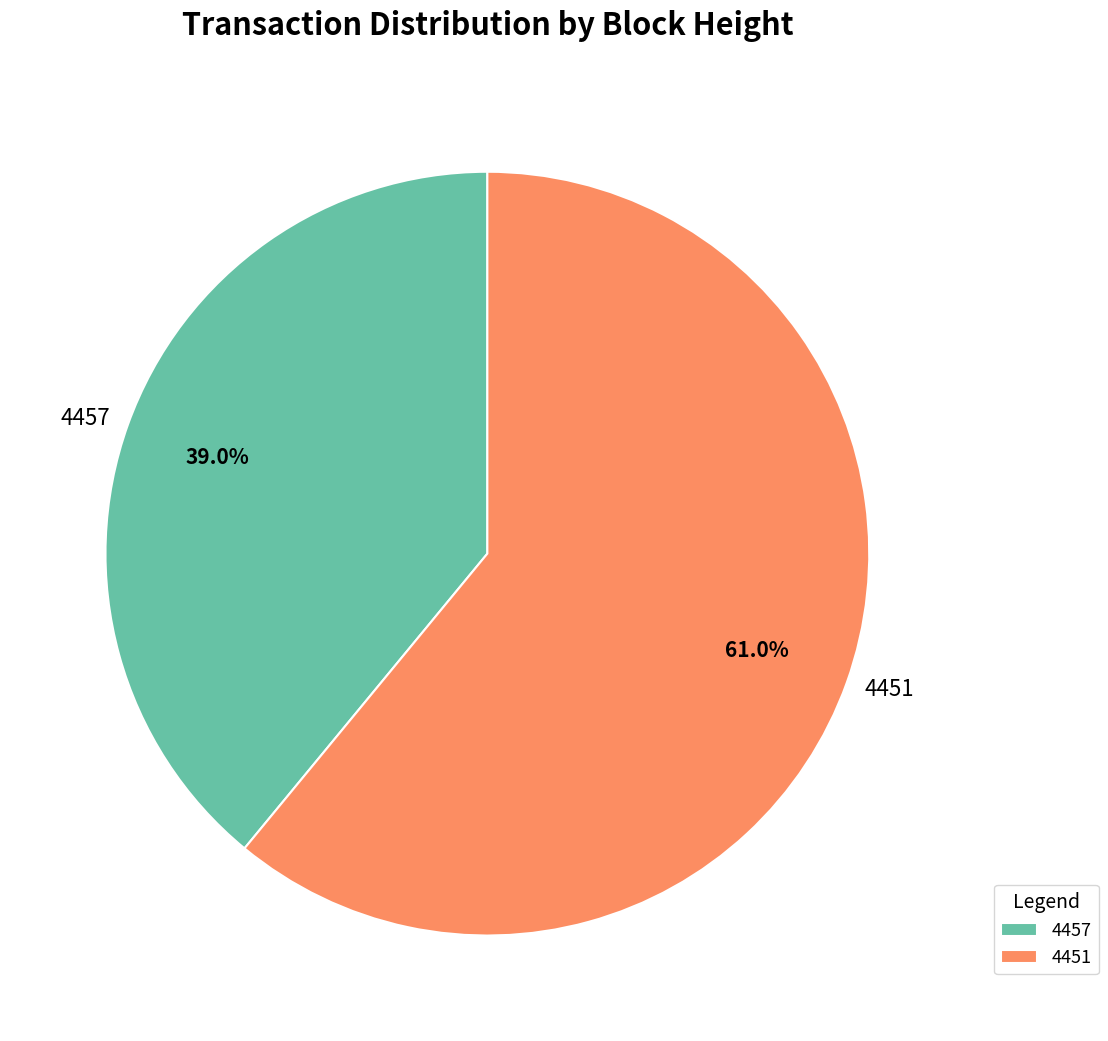

Is it true that 4457 is 39% of the pie?

True